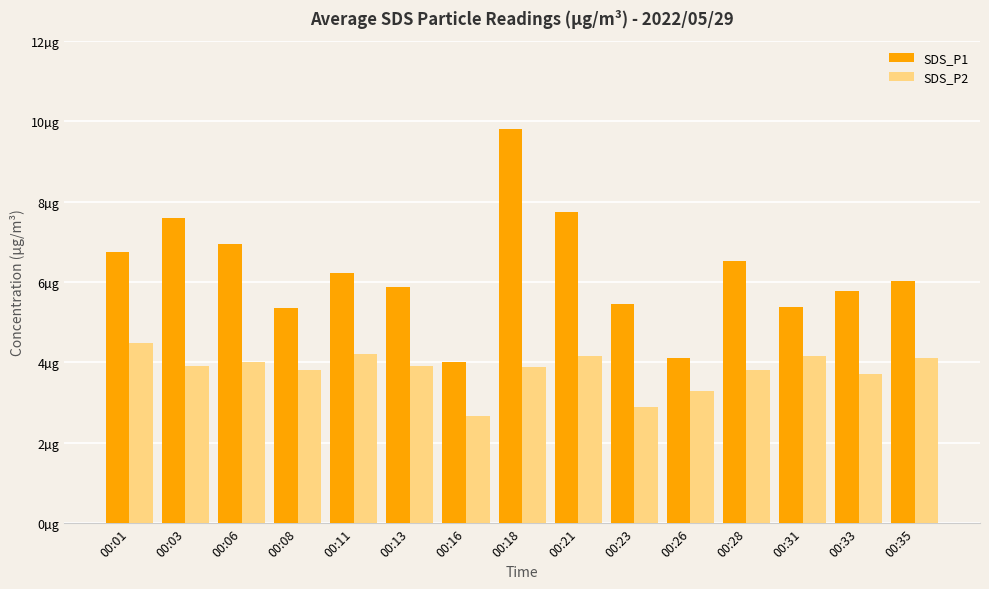

Which category has the highest value across all series?

00:18